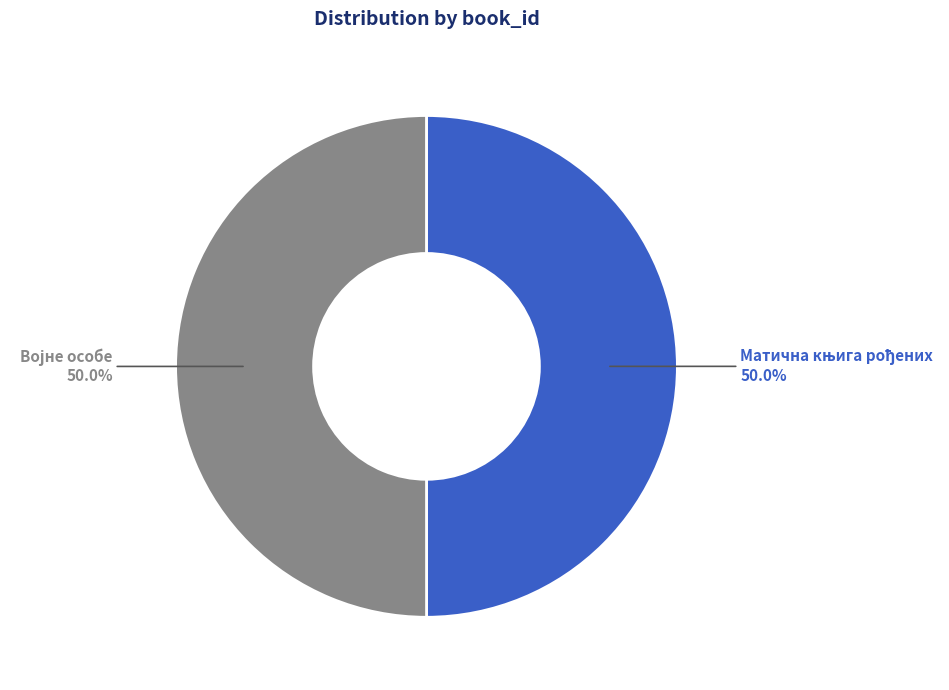

Rank the categories by value from lowest to highest.

Матична књига рођених, Војне особе